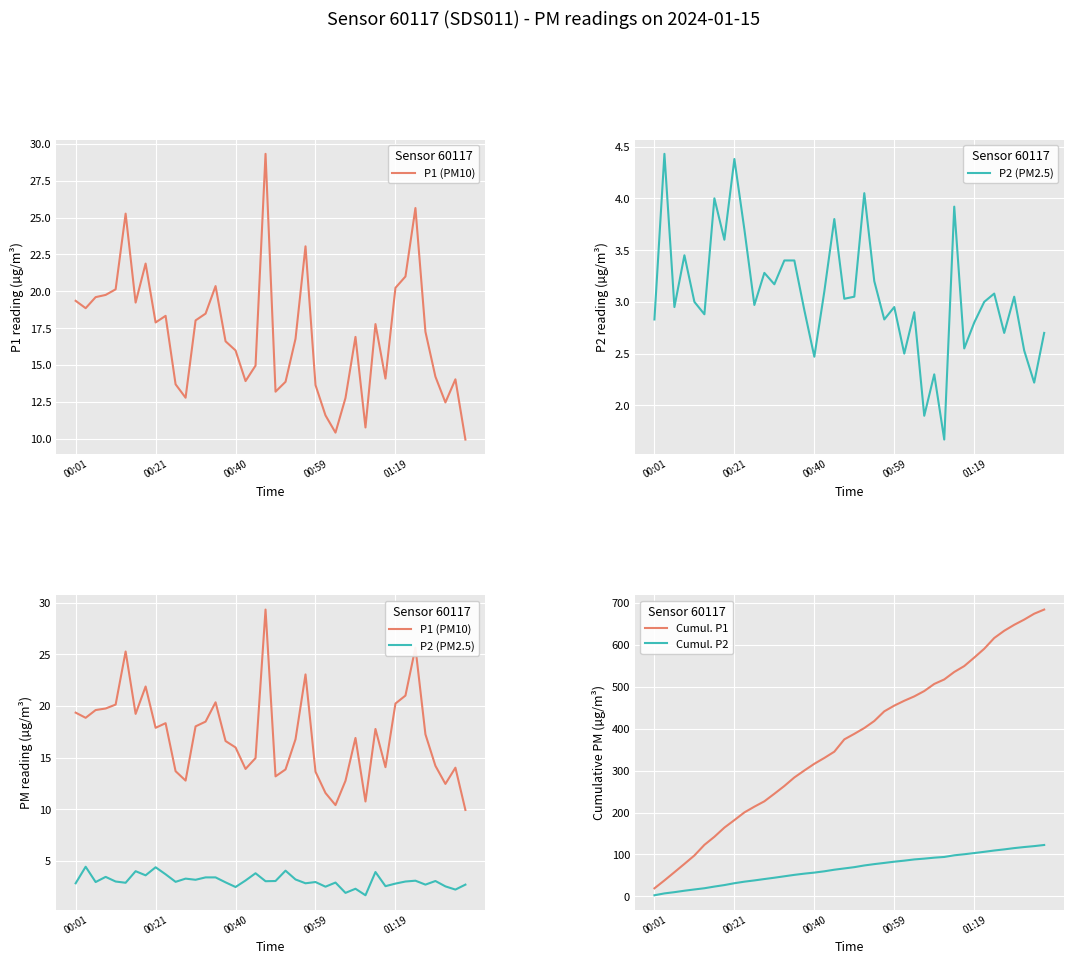

True or false: Cumul. P1 and Cumul. P2 cross at least once.

False